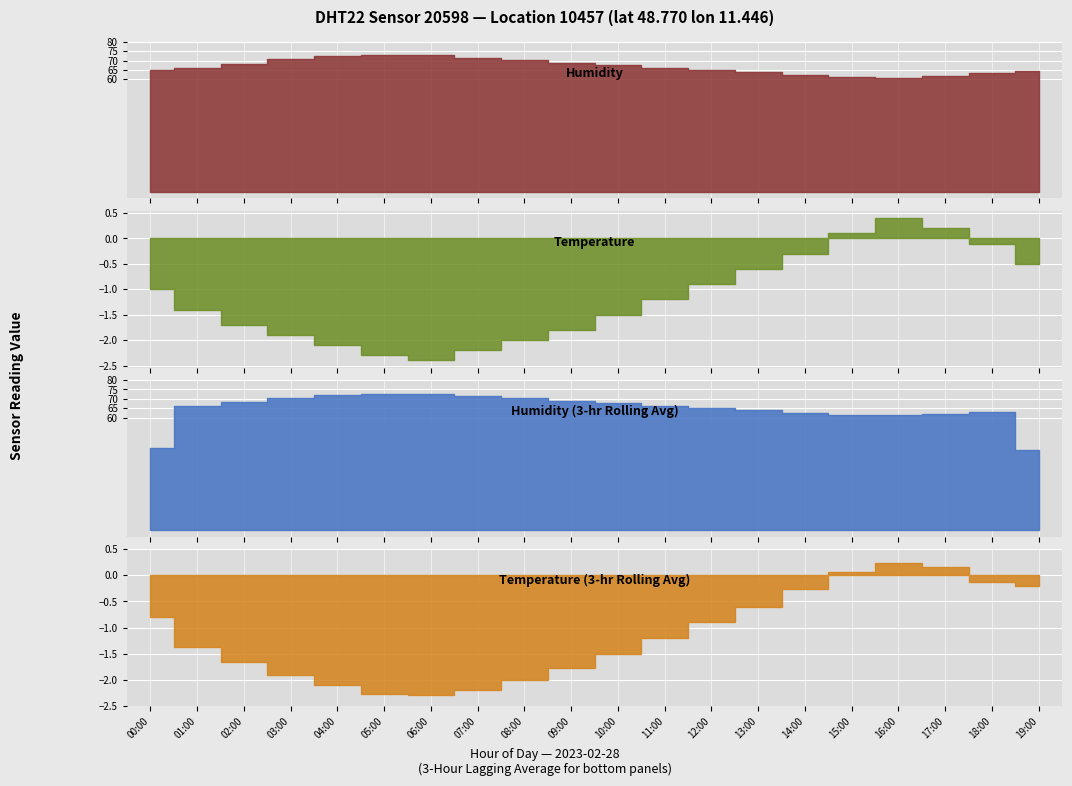

In temperature, how many points are higher than both neighbors (excluding endpoints)?

1